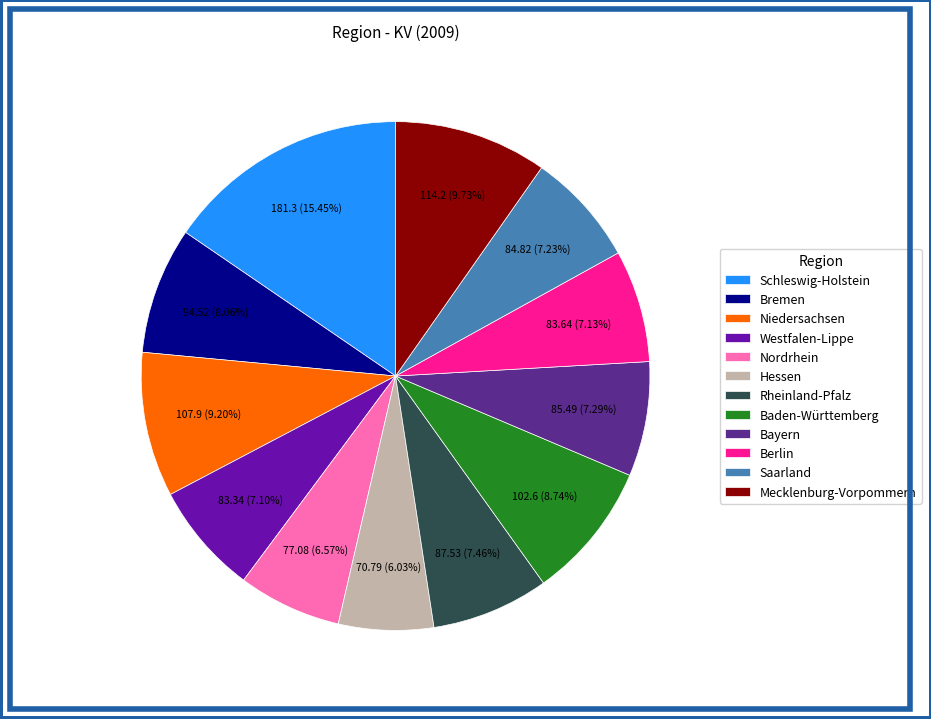

Approximately how many times larger is the value at Rheinland-Pfalz compared to Nordrhein?

1.1